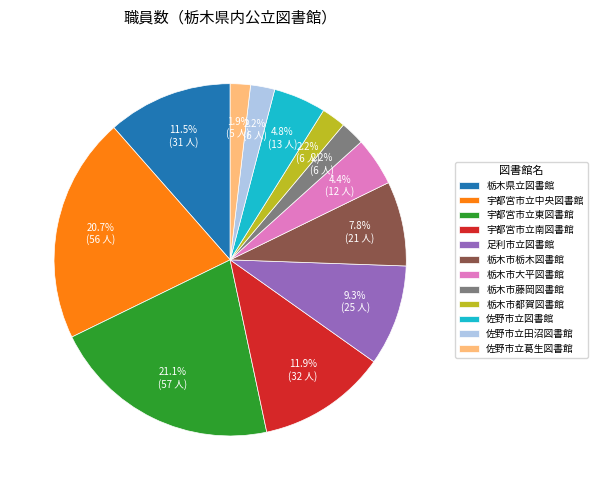

To the nearest percent, what is the difference between the 佐野市立田沼図書館 and 足利市立図書館 slice percentages?

7%